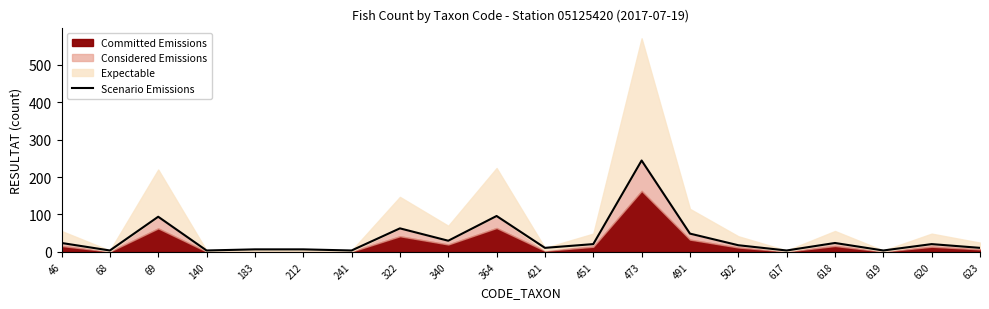

Reading left to right, extract all data points from this chart.

24	4	94	4	7	7	4	63	30	96	11	21	244	49	18	4	24	4	21	11